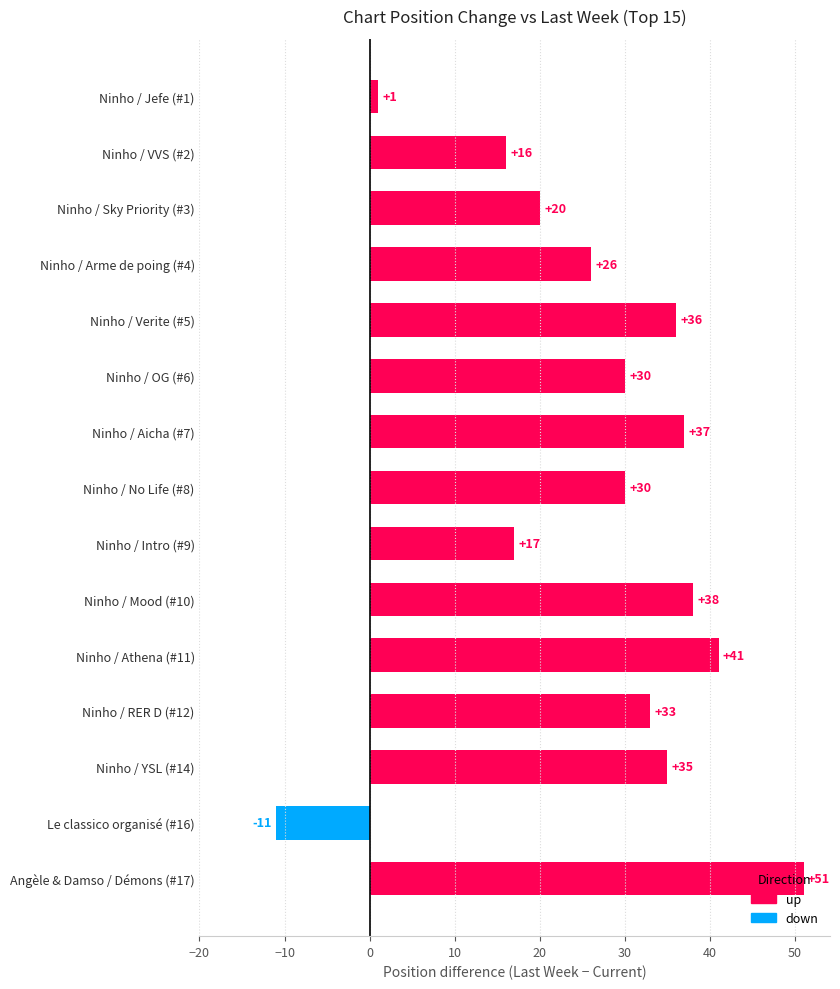

What is the ratio of the value at Ninho / Intro (#9) to the value at Angèle & Damso / Démons (#17)?

0.3